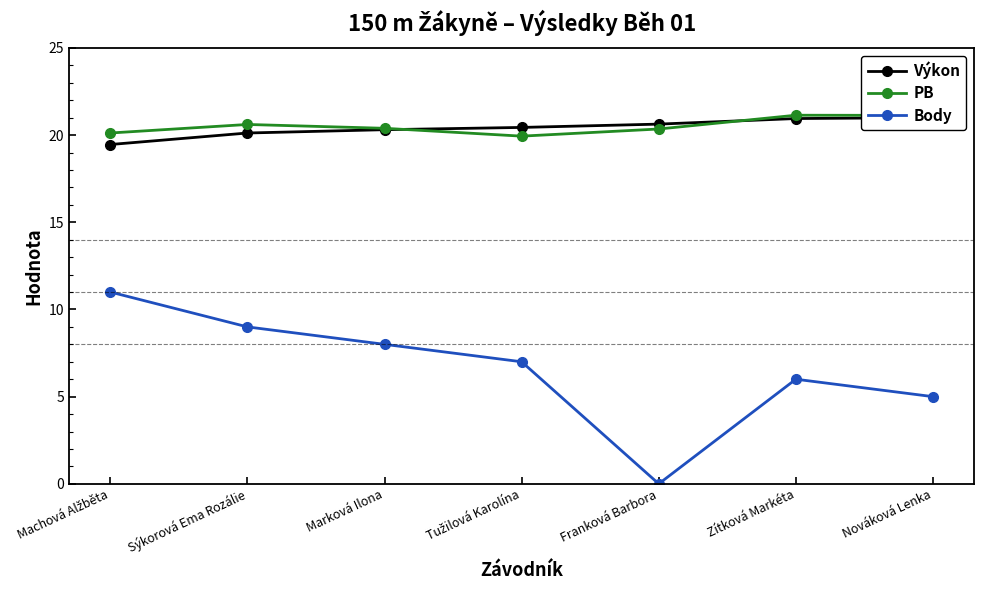

True or false: Výkon and Body intersect in this chart.

False